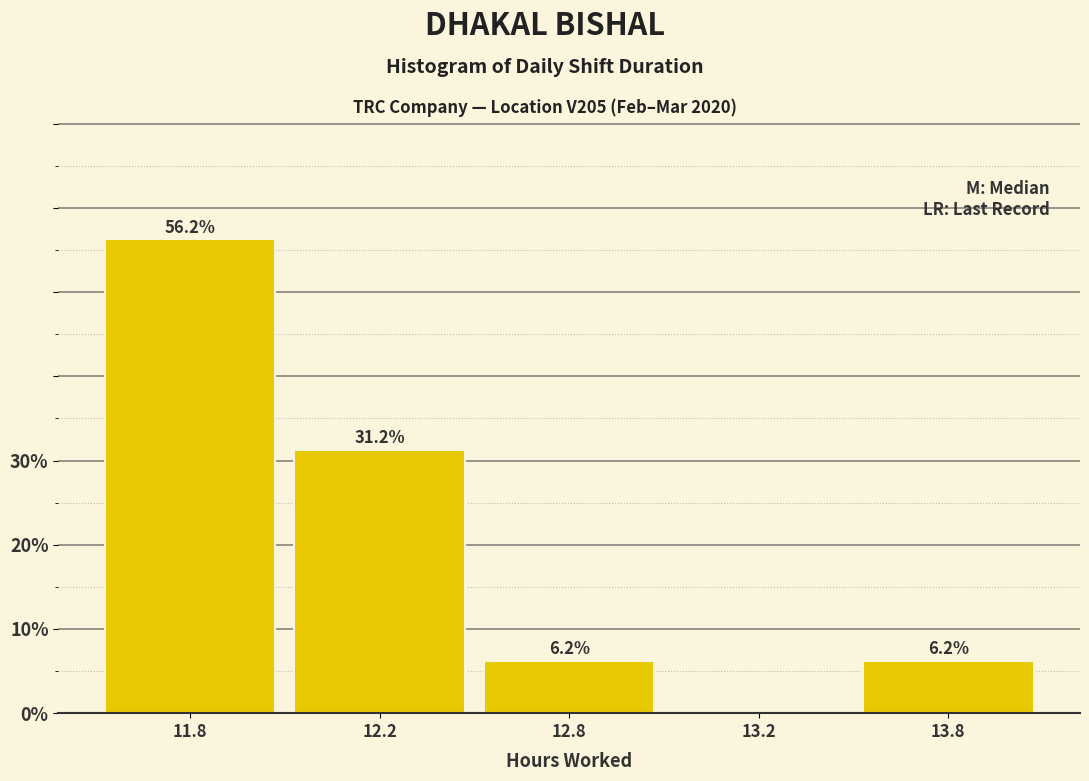

The chart shows a value of 31.2 at 12.2. True or false?

True